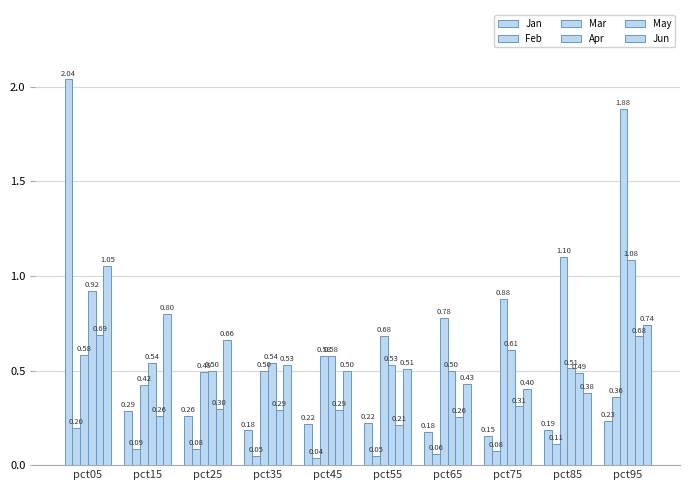

How many series are shown in this chart?

6